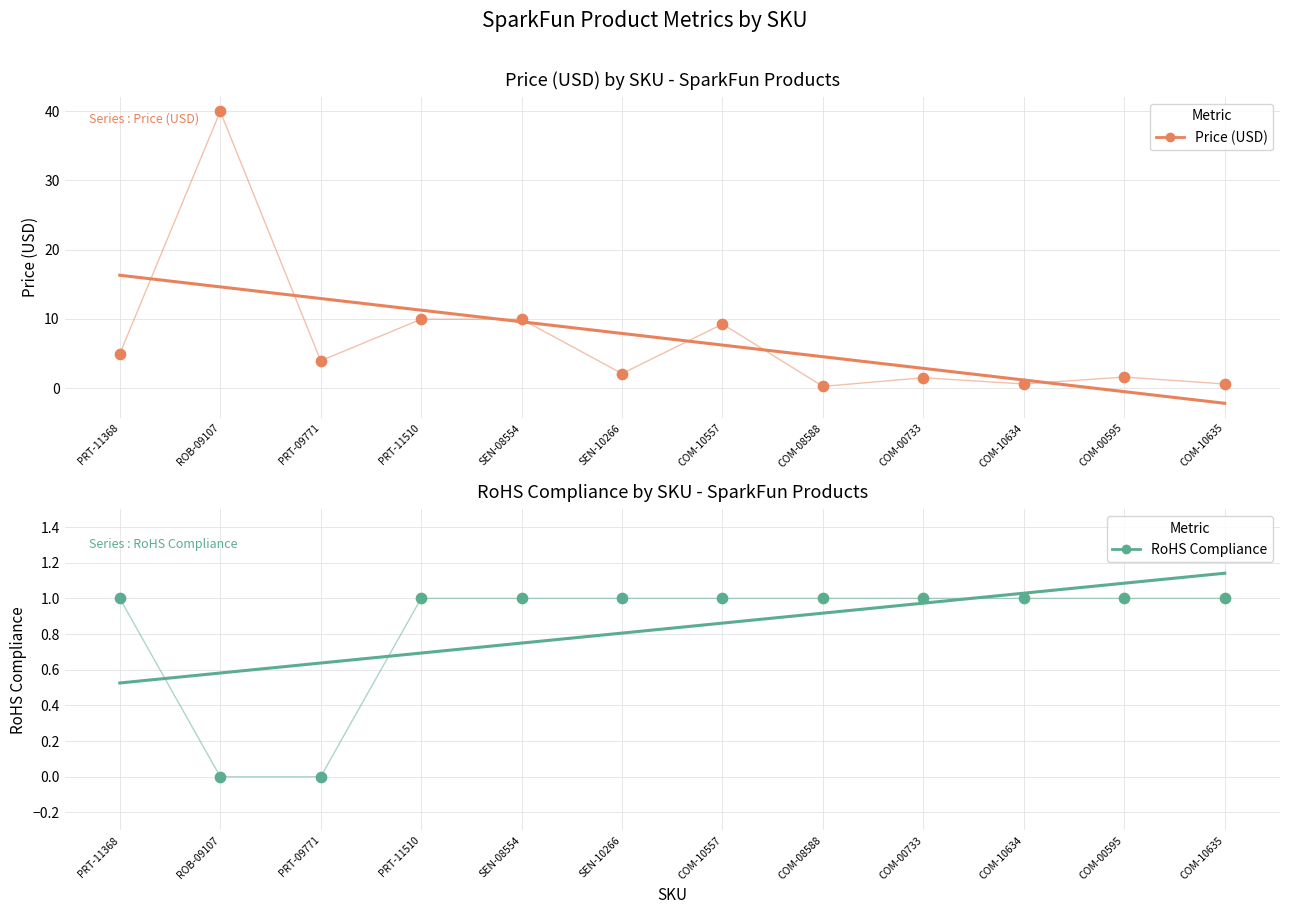

At which category is the sum across all series the highest?

ROB-09107